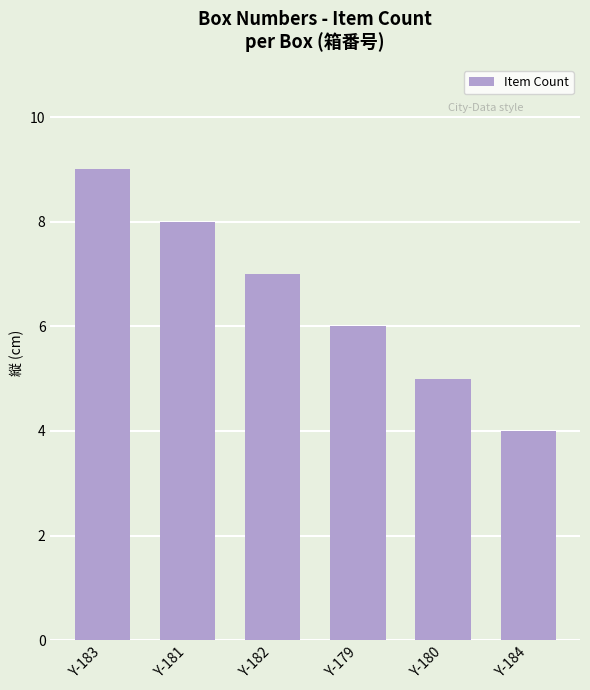

Count the number of data series in this chart.

1